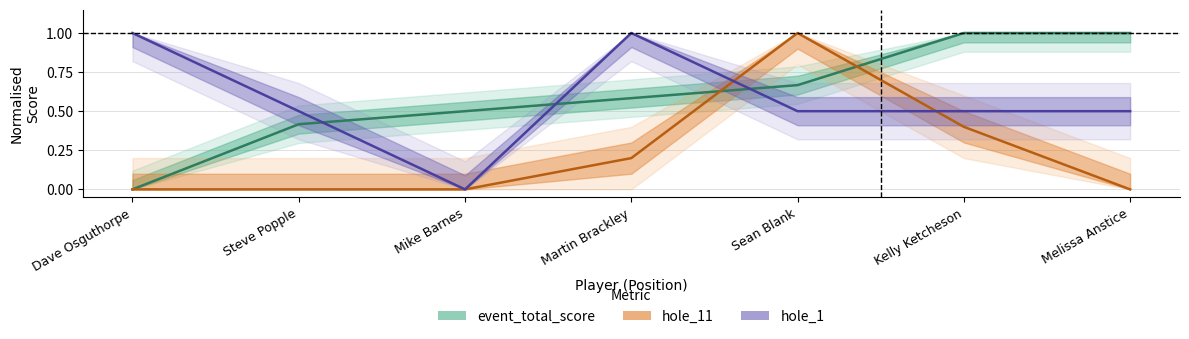

How many values in event_total_score are above zero?

6